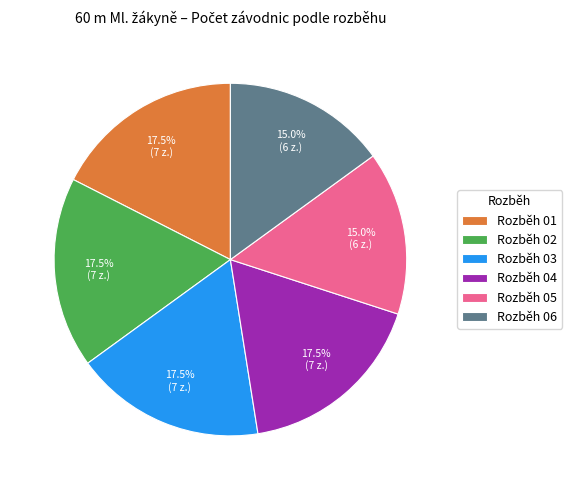

Is Rozběh 06 the majority of the pie?

No